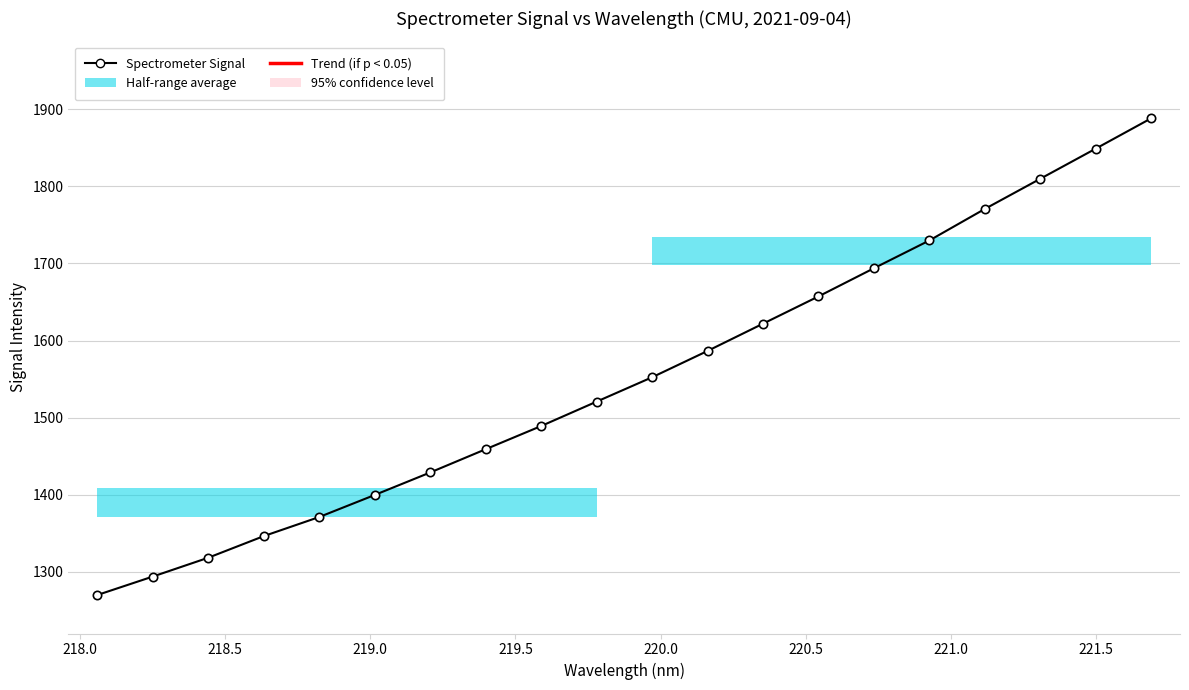

What is the average value?

1552.8